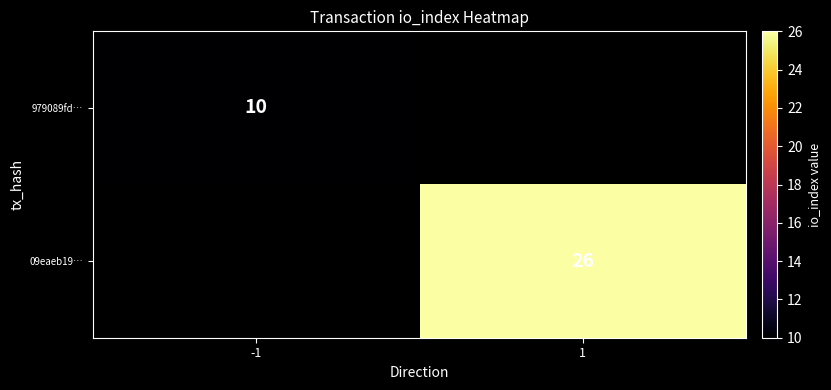

Is it true that 09eaeb19… equals 26 at 1?

True